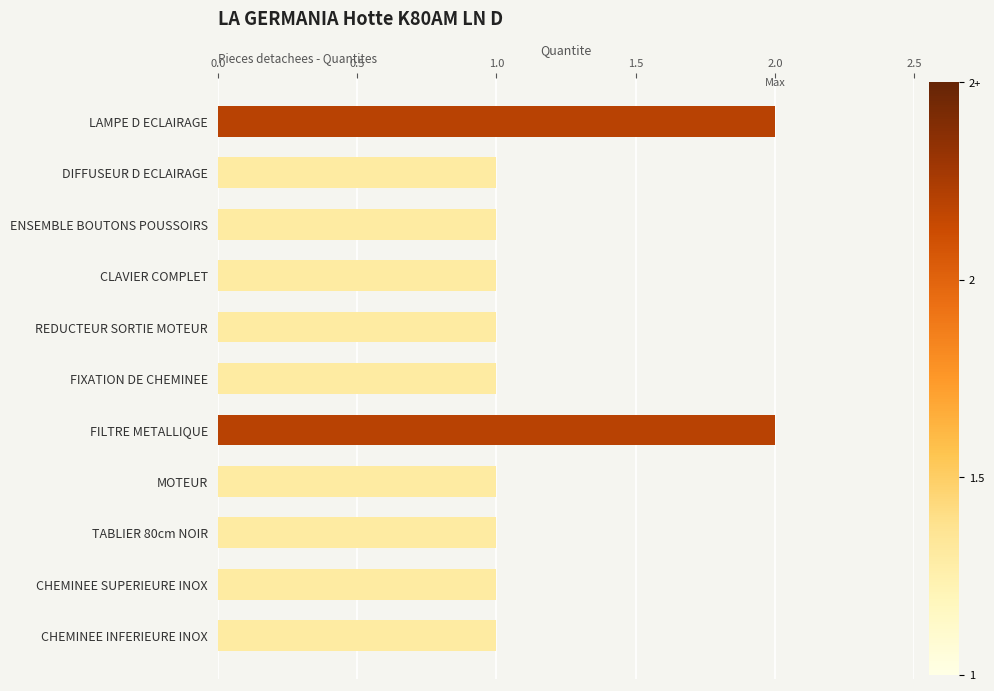

What is the sum of all values?

13